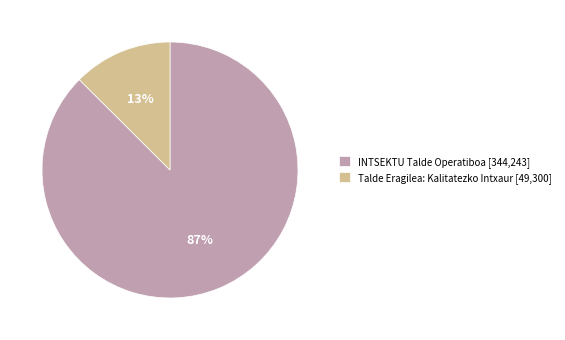

To the nearest percent, what is the average slice percentage?

50%